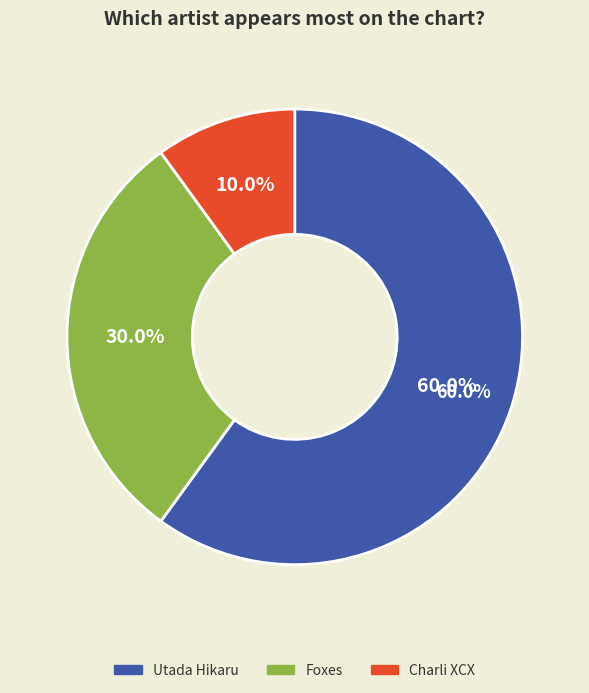

Do Utada Hikaru and Charli XCX together represent more than half of the pie?

Yes